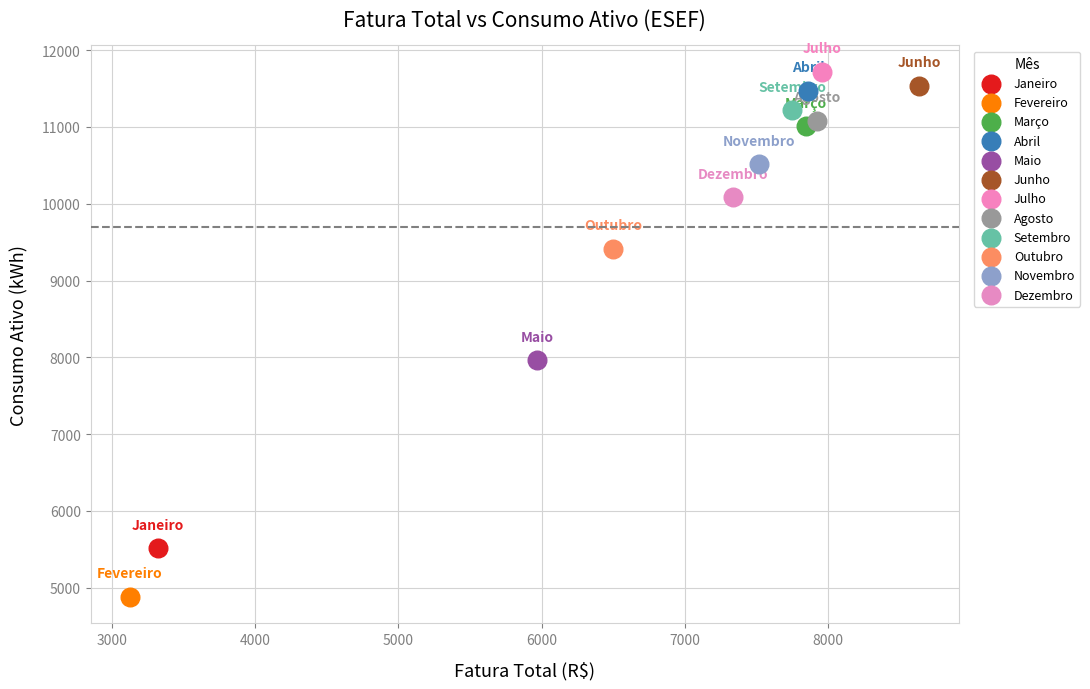

Which series reaches the minimum Y coordinate?

Fevereiro